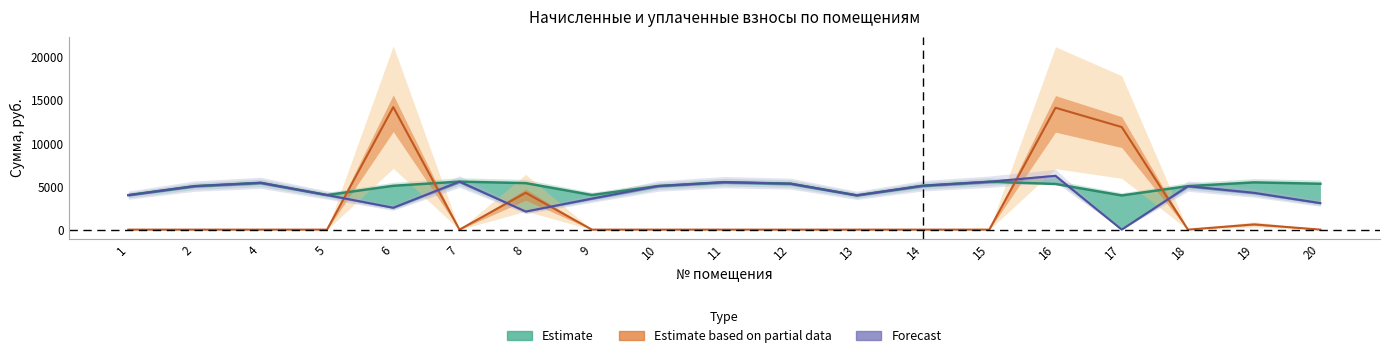

At how many categories does at least one series exceed 4878?

15